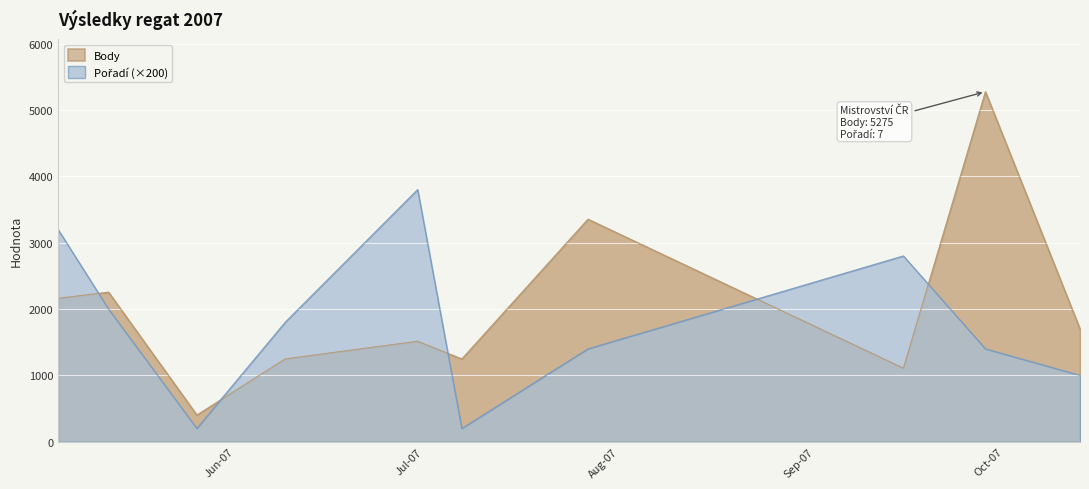

At 2007-05-04, list the series in order from smallest to largest.

Body, Pořadí